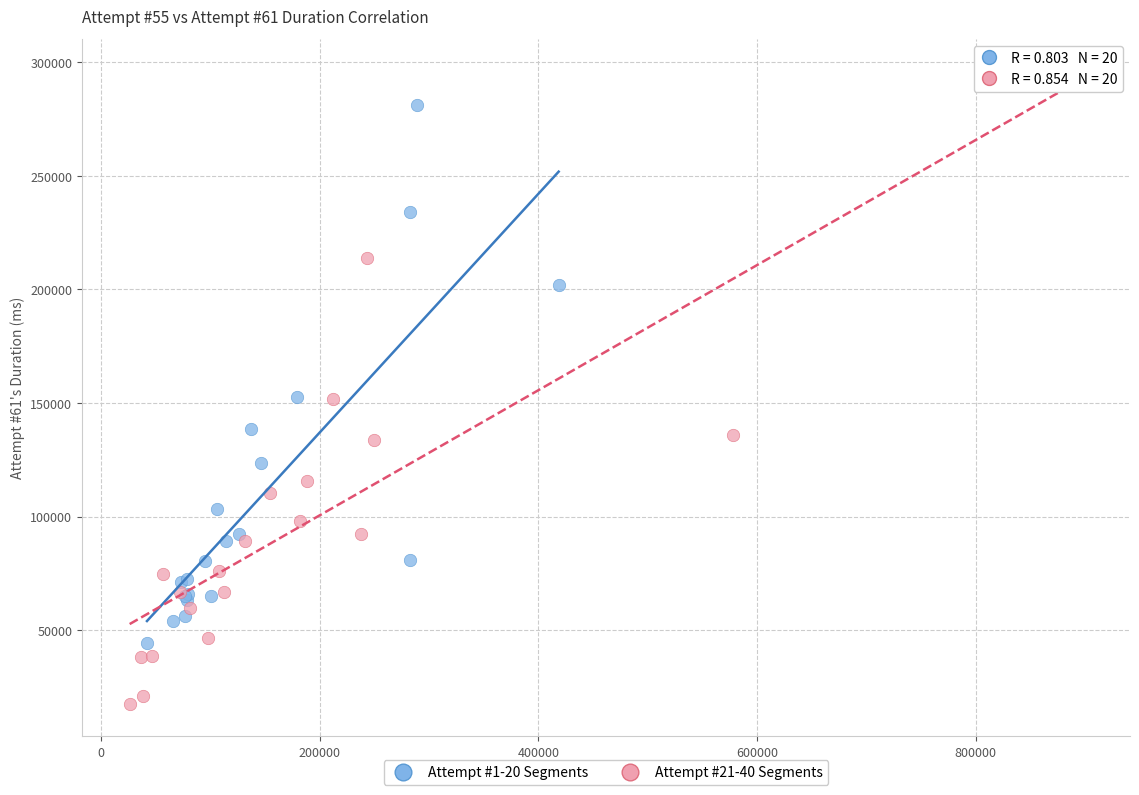

Which series has the widest spread of Y values?

Attempt #21-40 Segments